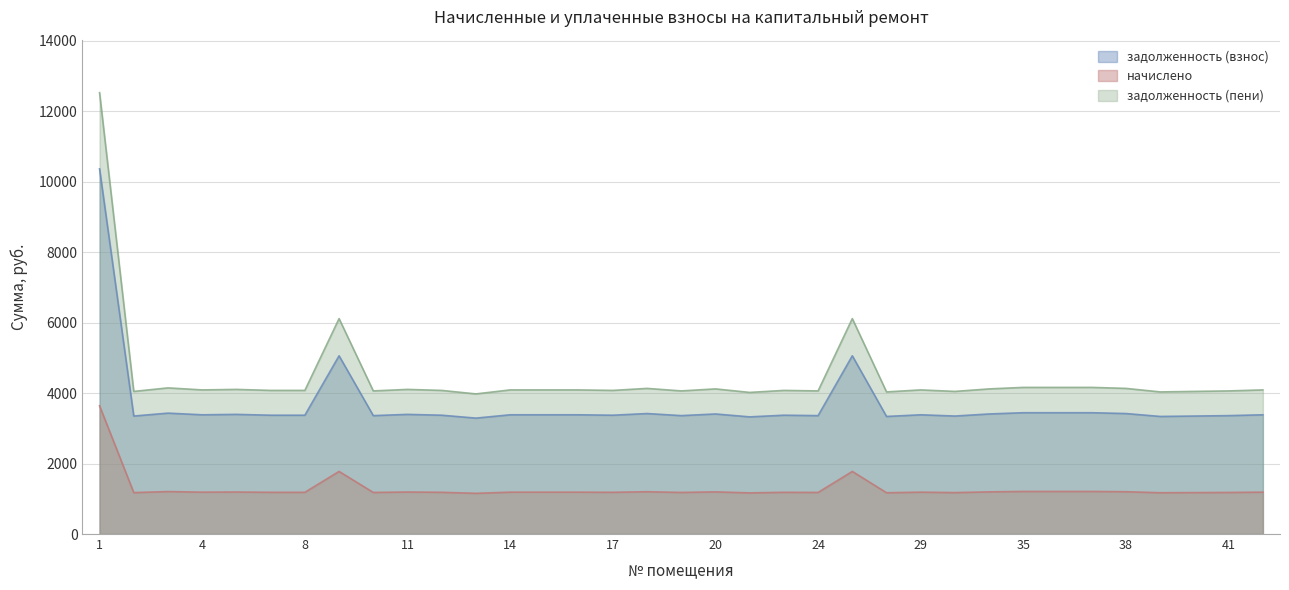

What is the value of the начислено point at the 35th from the left?

1188.2